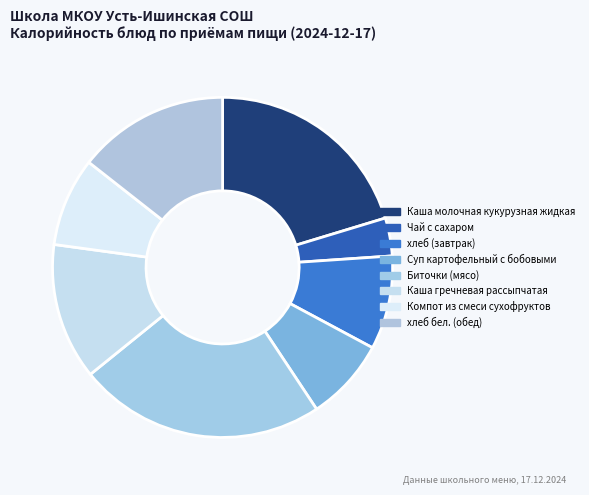

How many segments does this pie chart have?

8